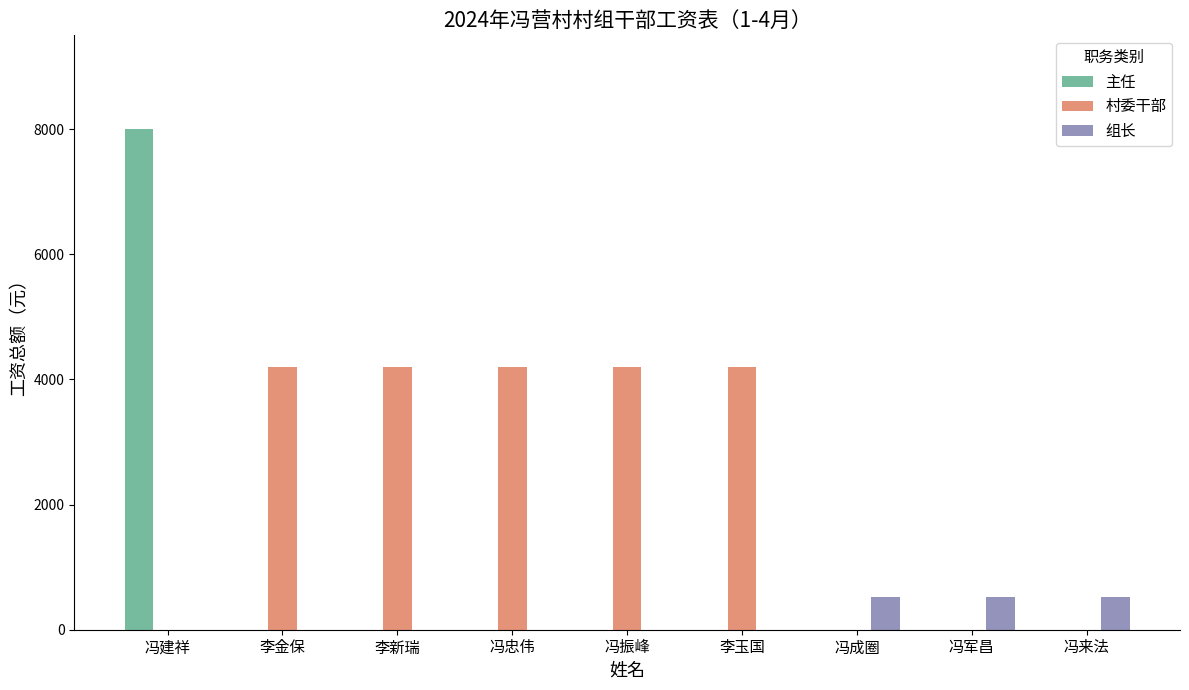

What is the maximum value shown in the chart?

8000